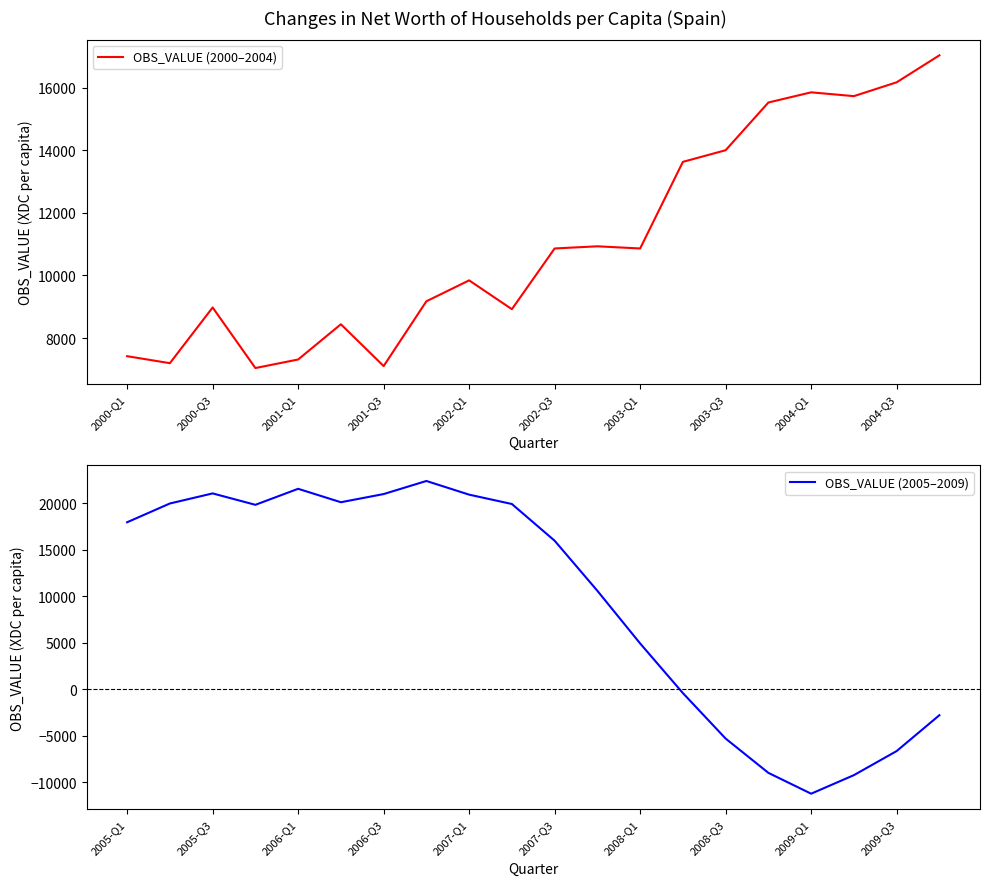

Which category has the lowest value in the OBS_VALUE (2005–2009) series?

2009-Q1